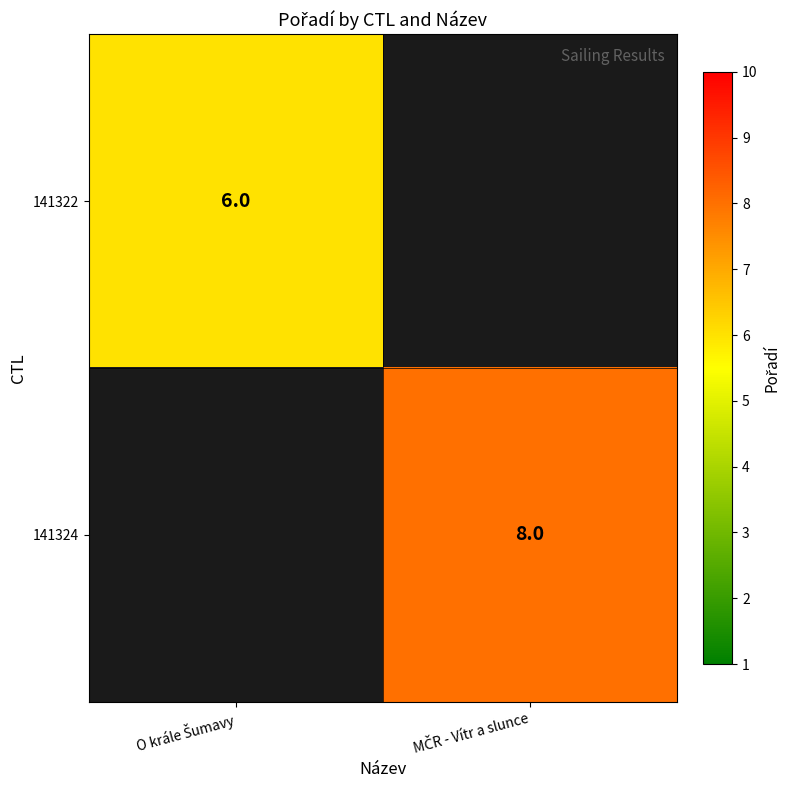

List the series in order of their peak value, lowest first.

141322, 141324